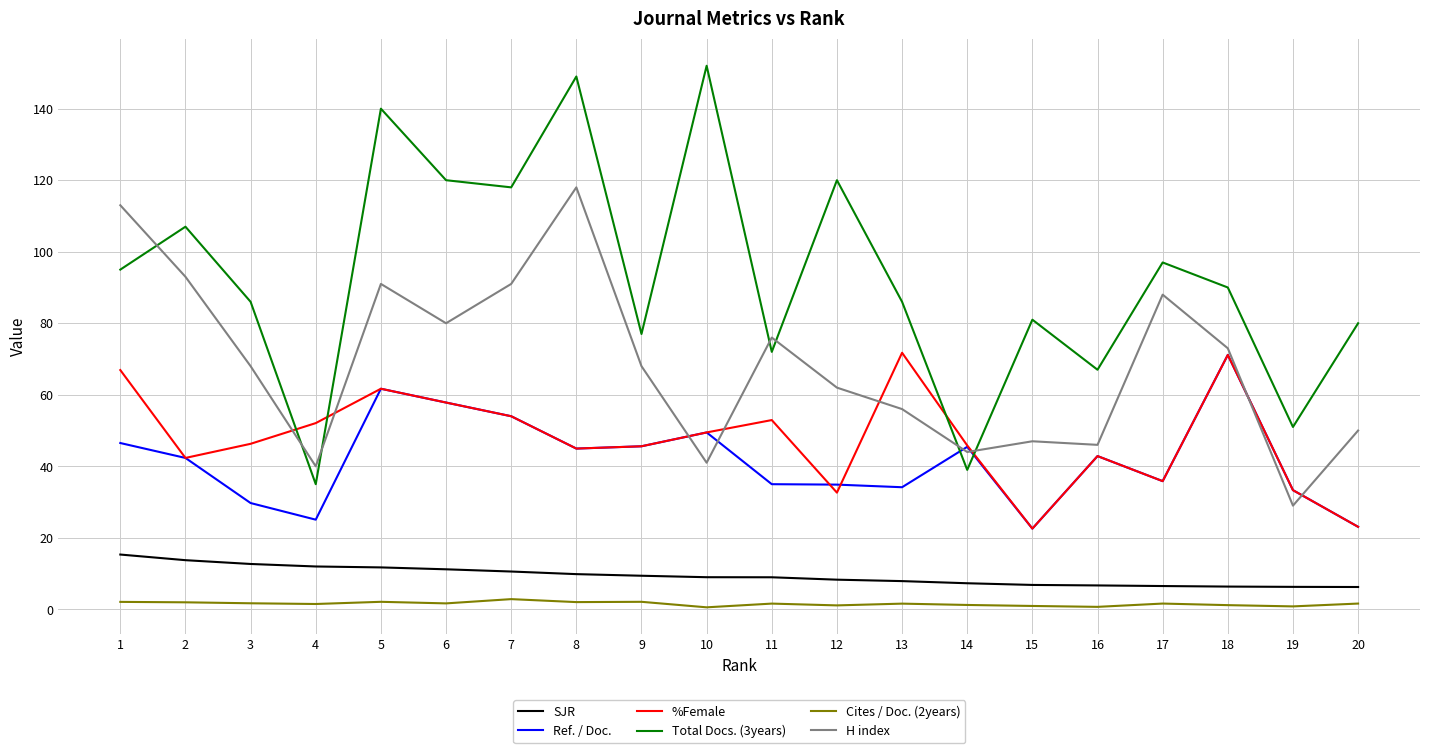

True or false: Ref. / Doc. and SJR intersect in this chart.

False